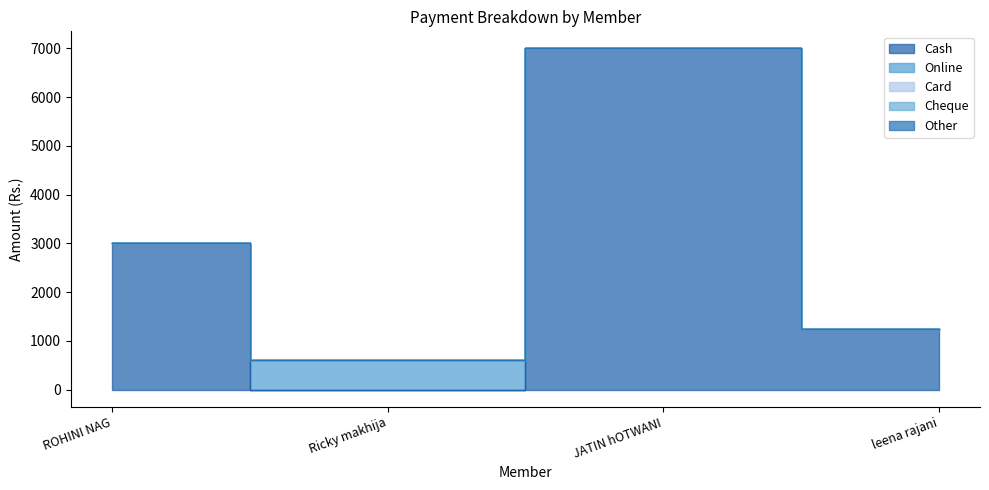

Count the number of data series in this chart.

5